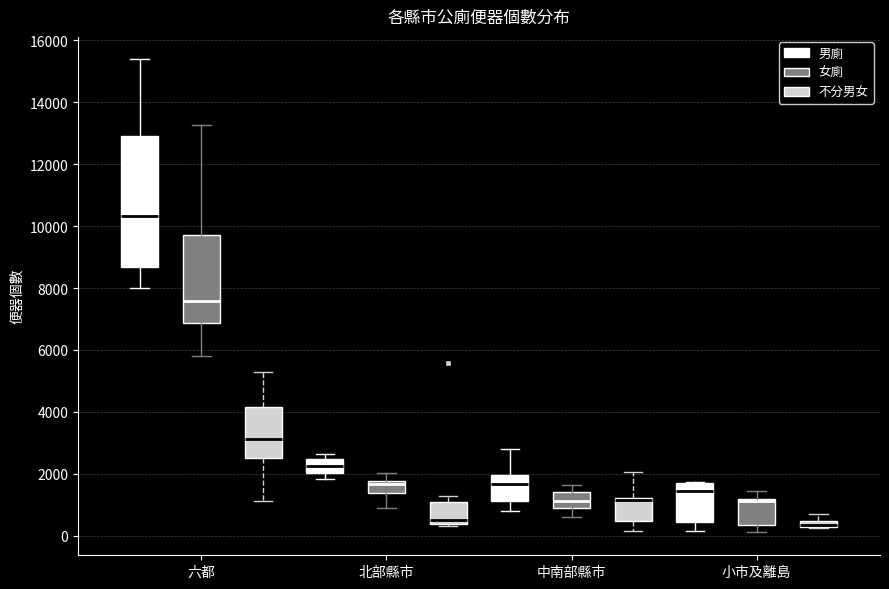

Comparing the boxes themselves (not the whiskers), which one is the tallest?

六都 (男廁)